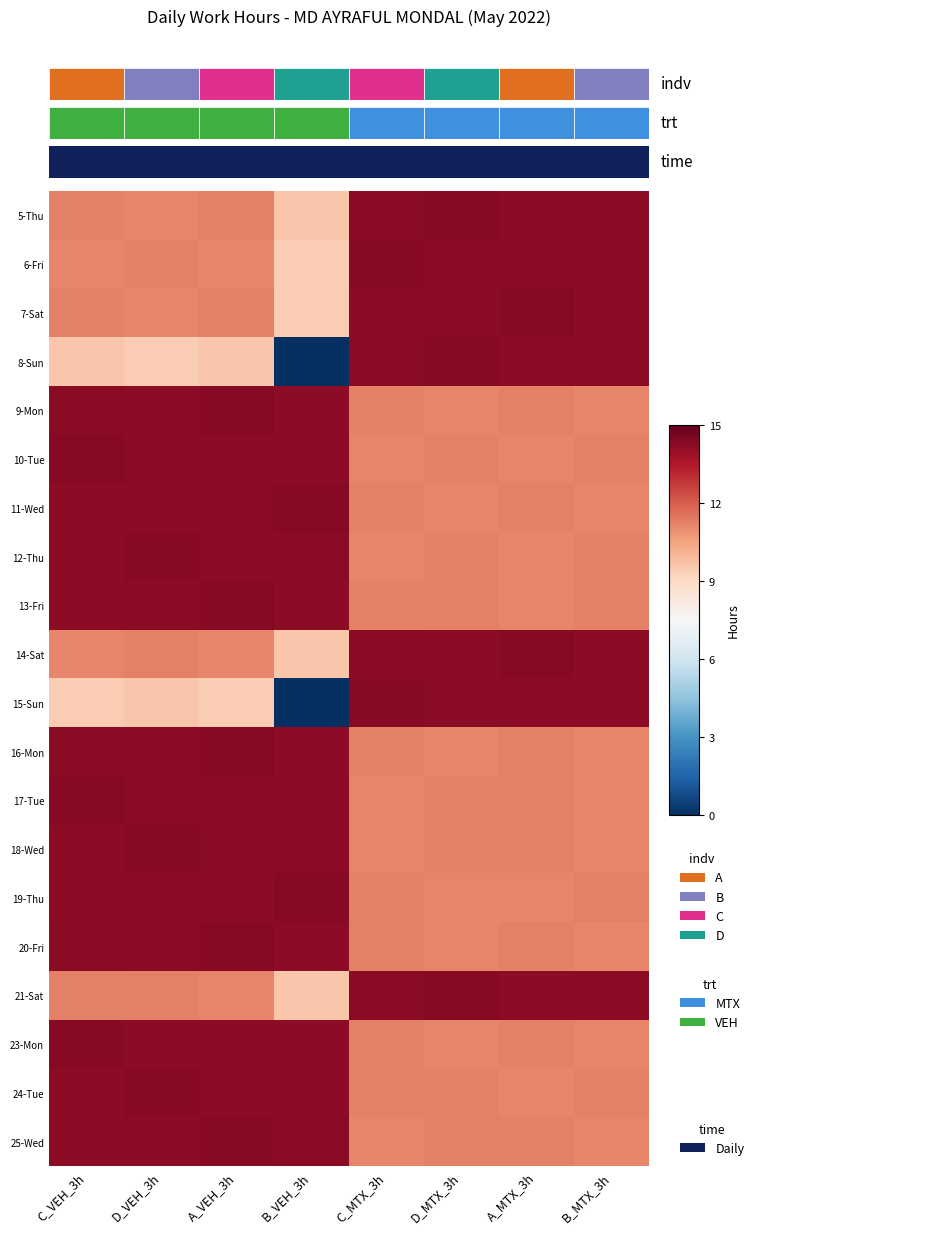

True or false: 20-Fri has a value of 11.3 at C_MTX_3h.

True